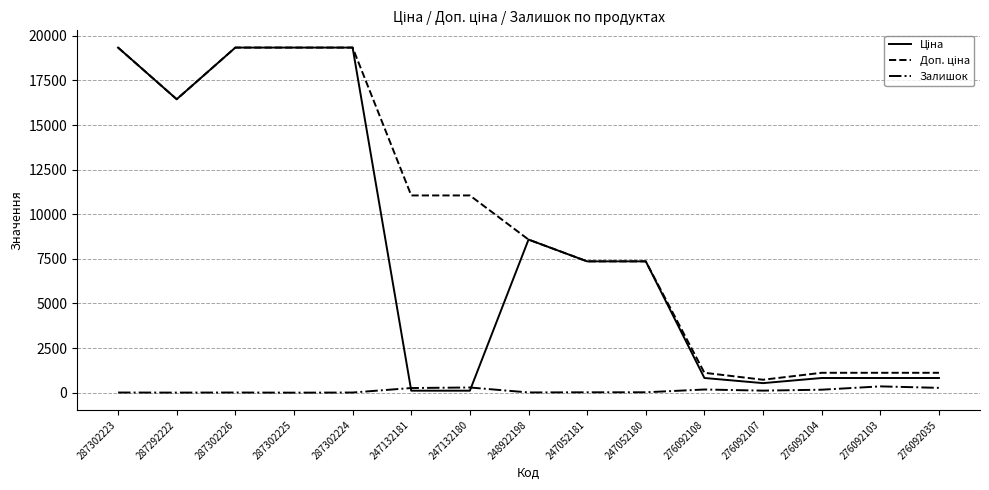

What is the difference between the maximum and minimum values in the Залишок series?

352.0